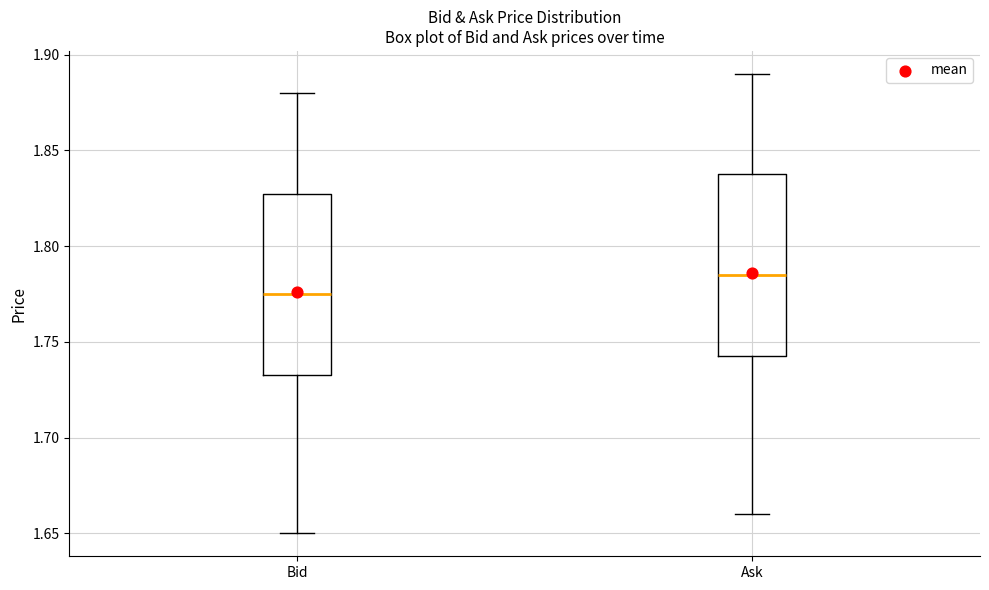

Where does the upper whisker of the box for Ask end on the y-axis? The values are not printed on the chart, so give them approximately, as read against the axis.

1.890